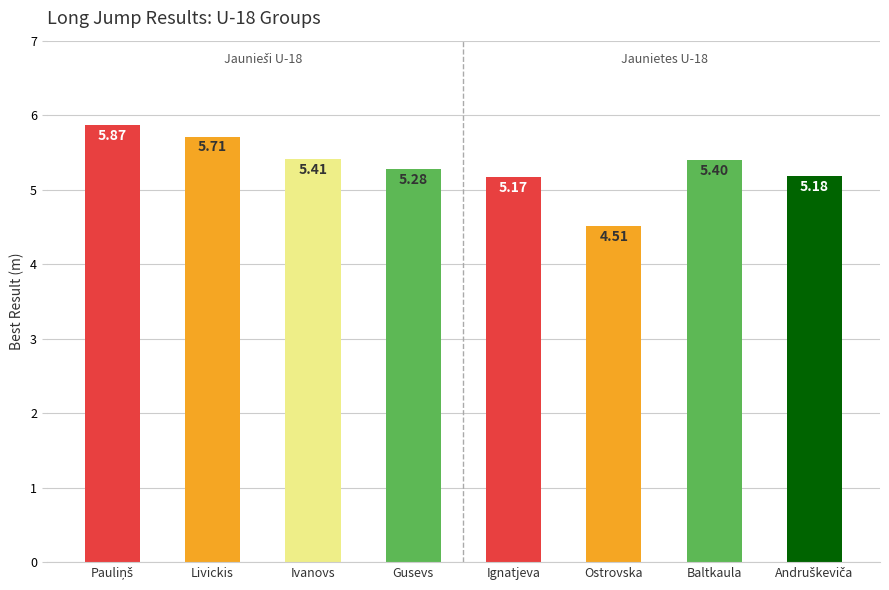

The chart shows a value of 8.2 at Livickis. True or false?

False